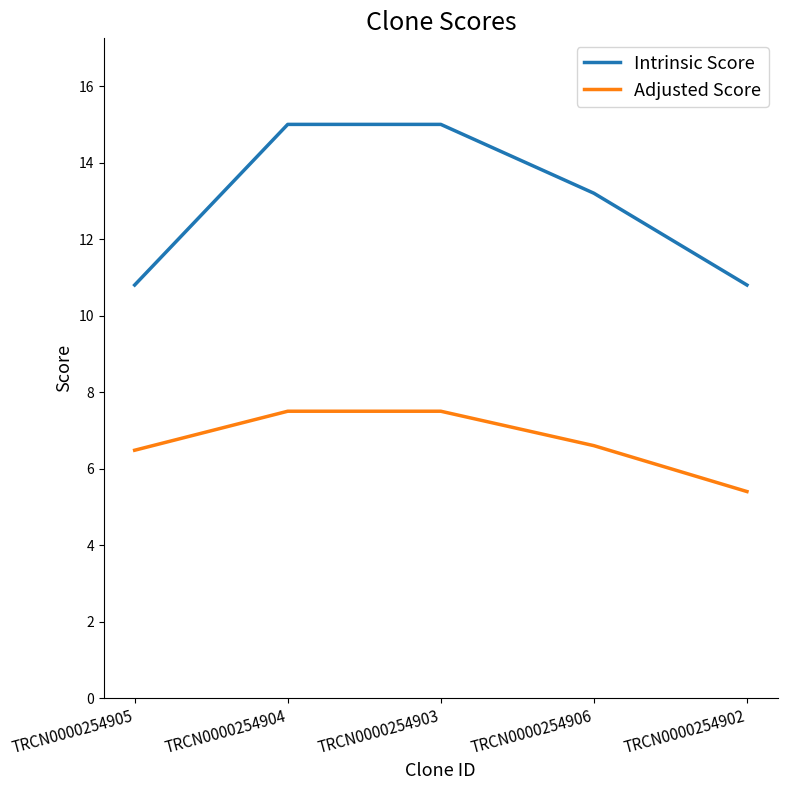

Which series has the largest range (max minus min)?

Intrinsic Score